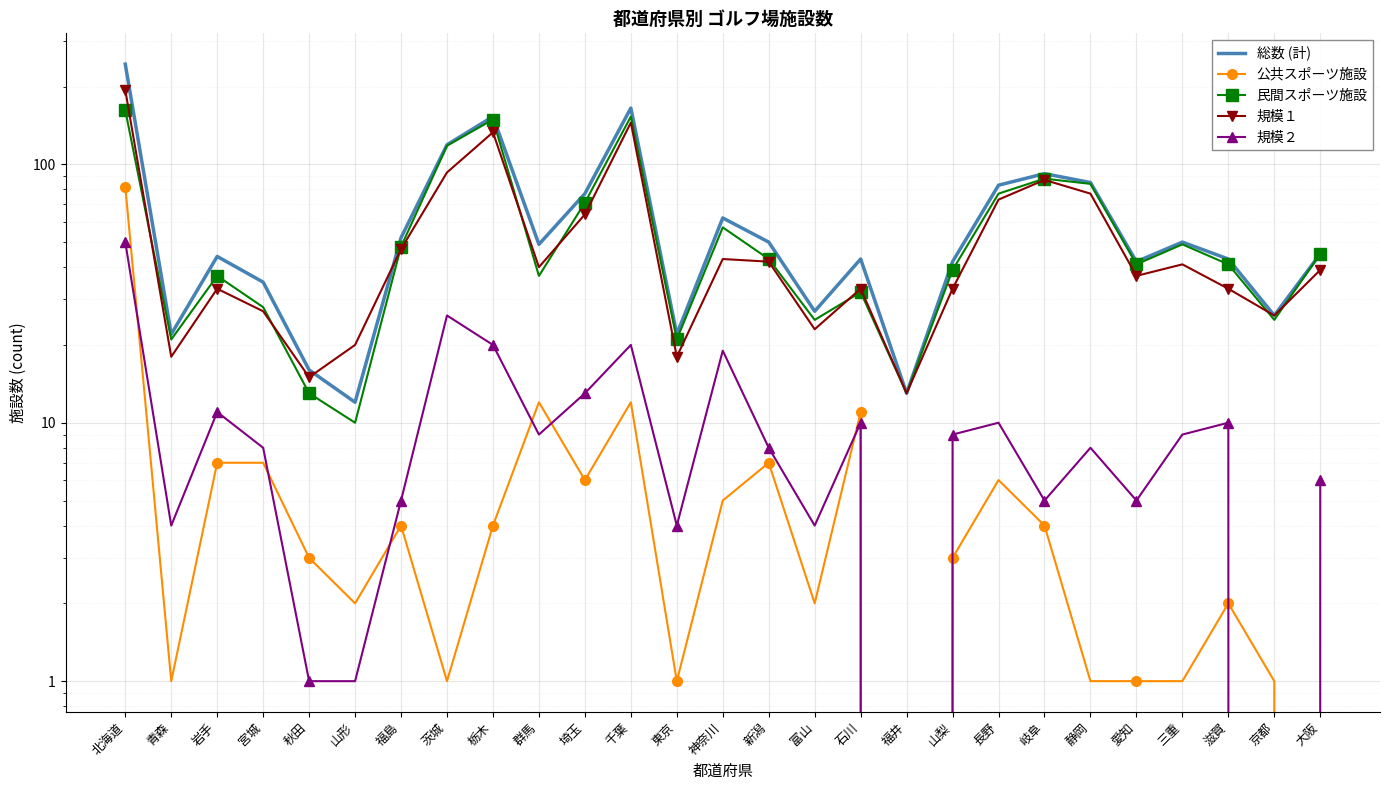

How many data points in 公共スポーツ施設 are less than 3?

12